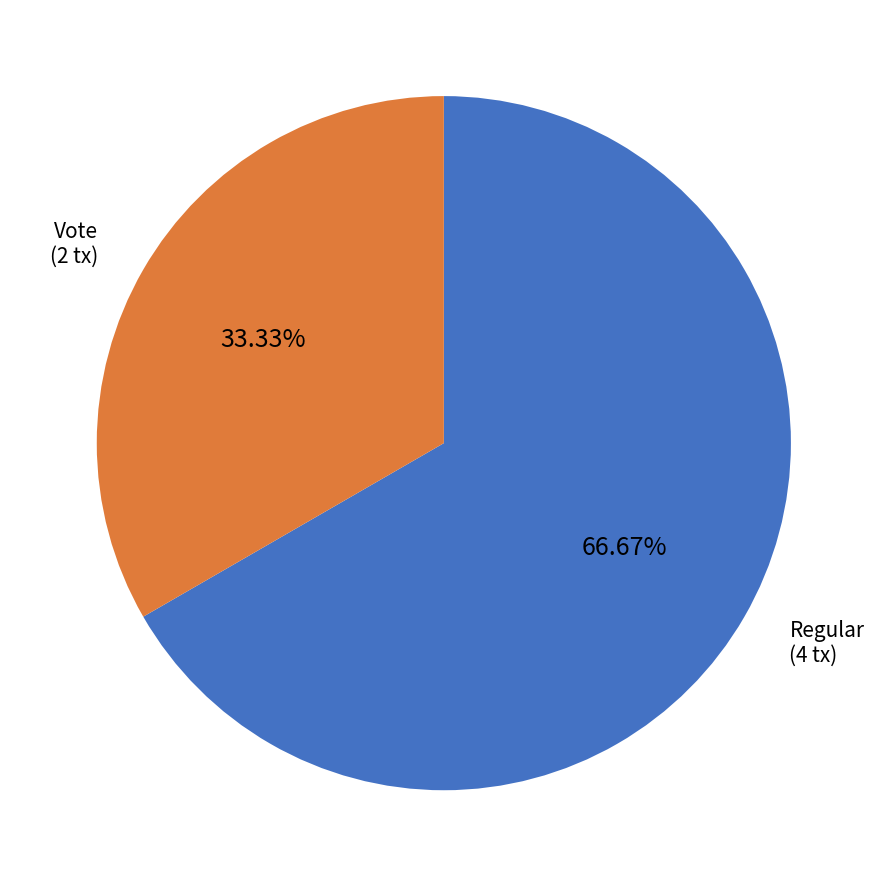

Is there any slice that represents more than half of the pie?

Yes